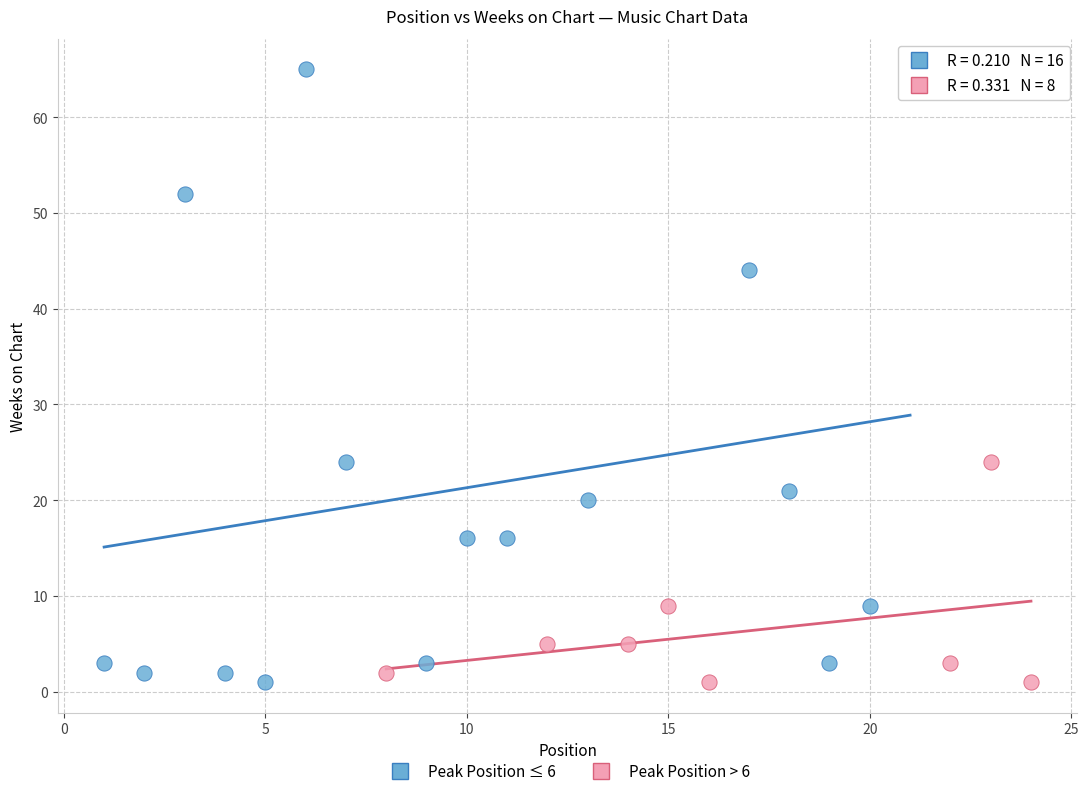

Which series has the widest spread of Y values?

Peak Position ≤ 6